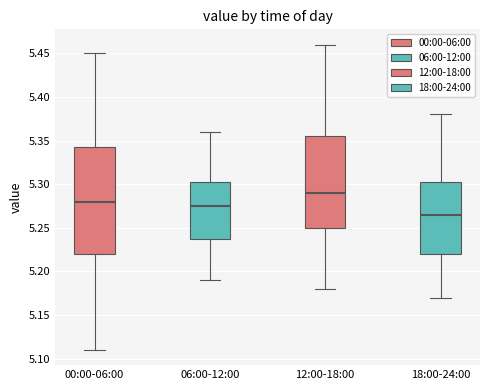

Which box is the tallest, from its lower edge to its upper edge?

00:00-06:00